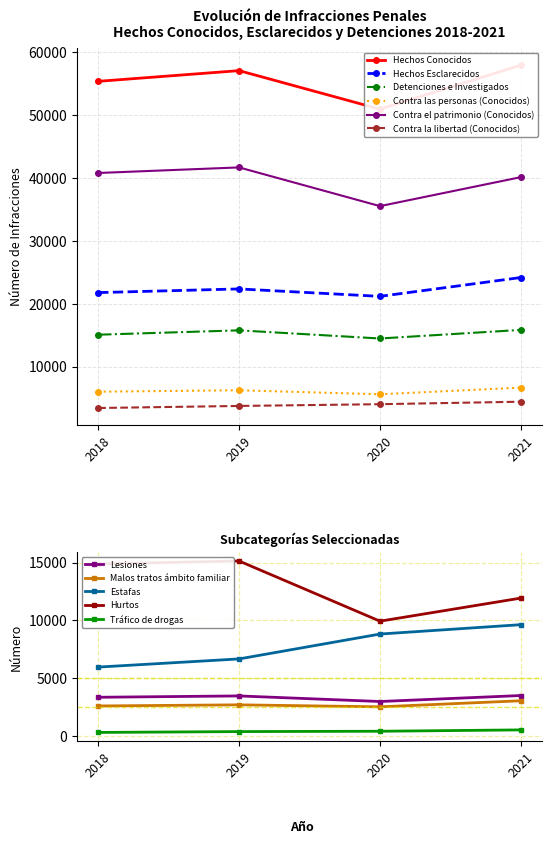

At which category does Hechos Conocidos reach its first local peak?

2019